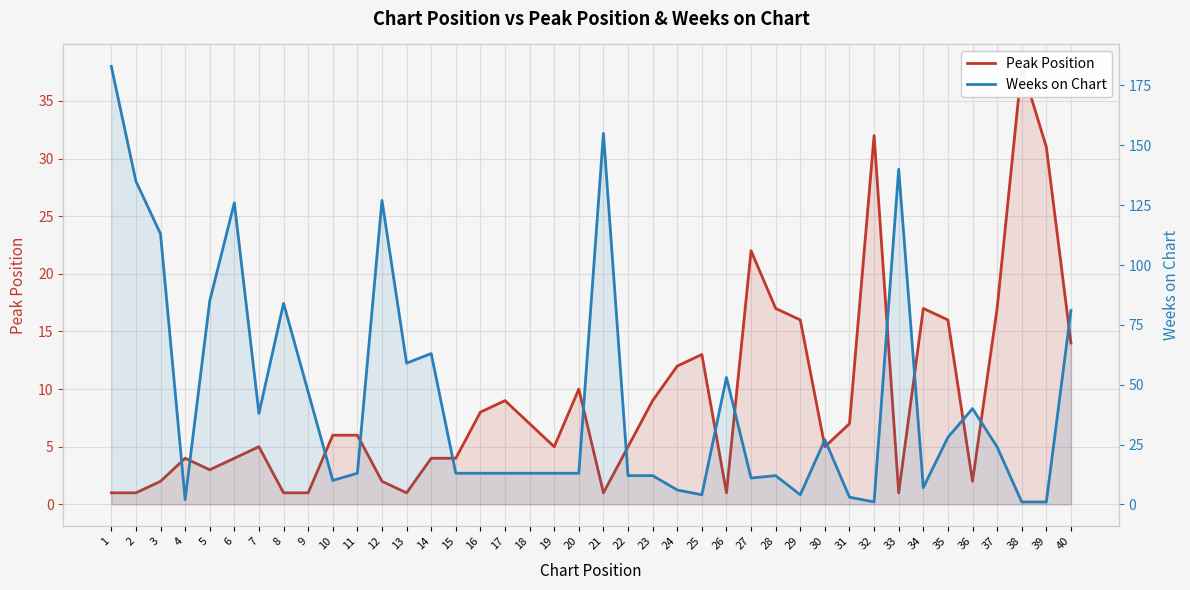

Rank the series by their maximum value, from lowest to highest.

Peak Position, Weeks on Chart